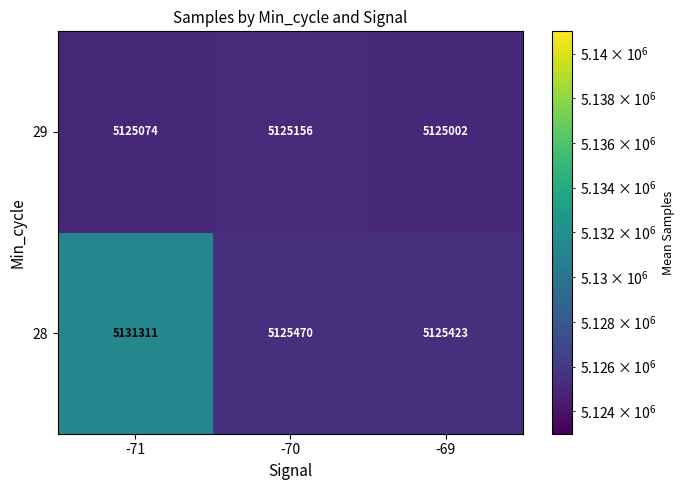

What is the minimum value for 28?

5125423